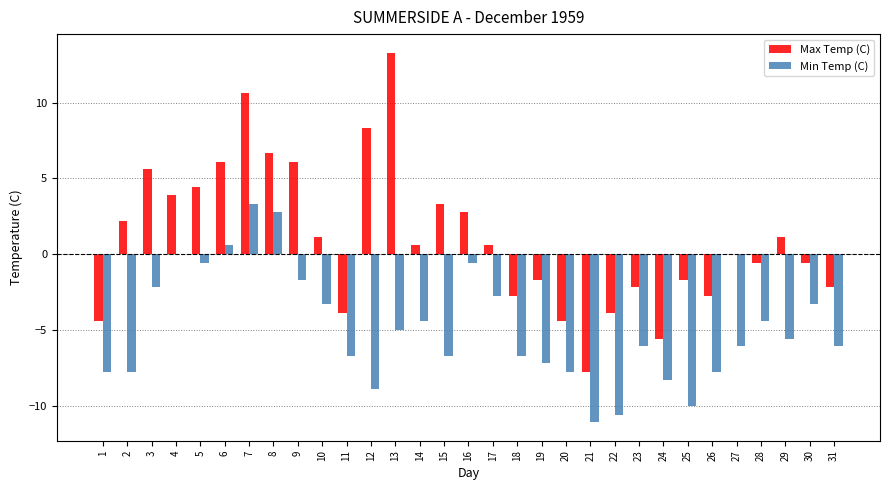

What is the sum of the Max Temp (C) values at 20 and 31?

-6.6